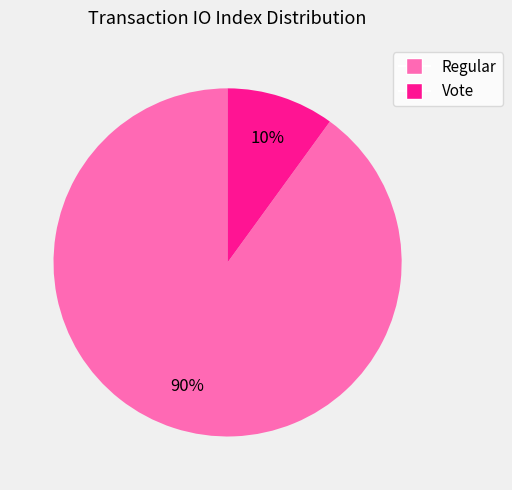

To the nearest percent, what is the average slice percentage?

50%